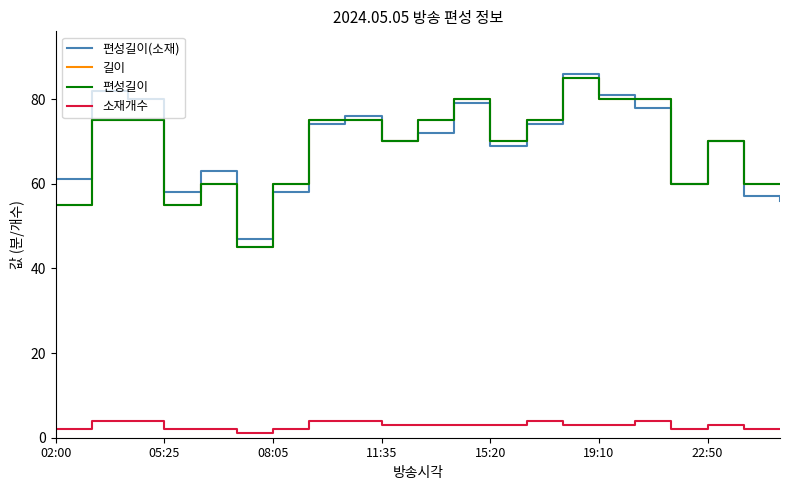

Reading left to right, what are all the values shown in this chart?

편성길이(소재): 61	82	80	58	63	47	58	74	76	70	72	79	69	74	86	81	78	60	70	57	56
길이: 55	75	75	55	60	45	60	75	75	70	75	80	70	75	85	80	80	60	70	60	60
편성길이: 55	75	75	55	60	45	60	75	75	70	75	80	70	75	85	80	80	60	70	60	60
소재개수: 2	4	4	2	2	1	2	4	4	3	3	3	3	4	3	3	4	2	3	2	2